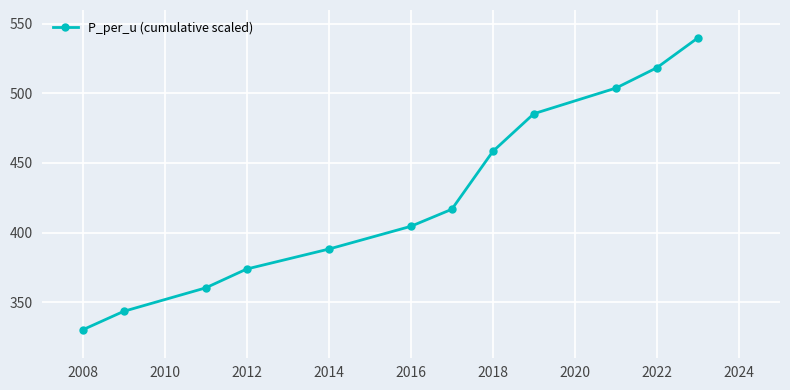

Does the chart have visible grid lines?

Yes